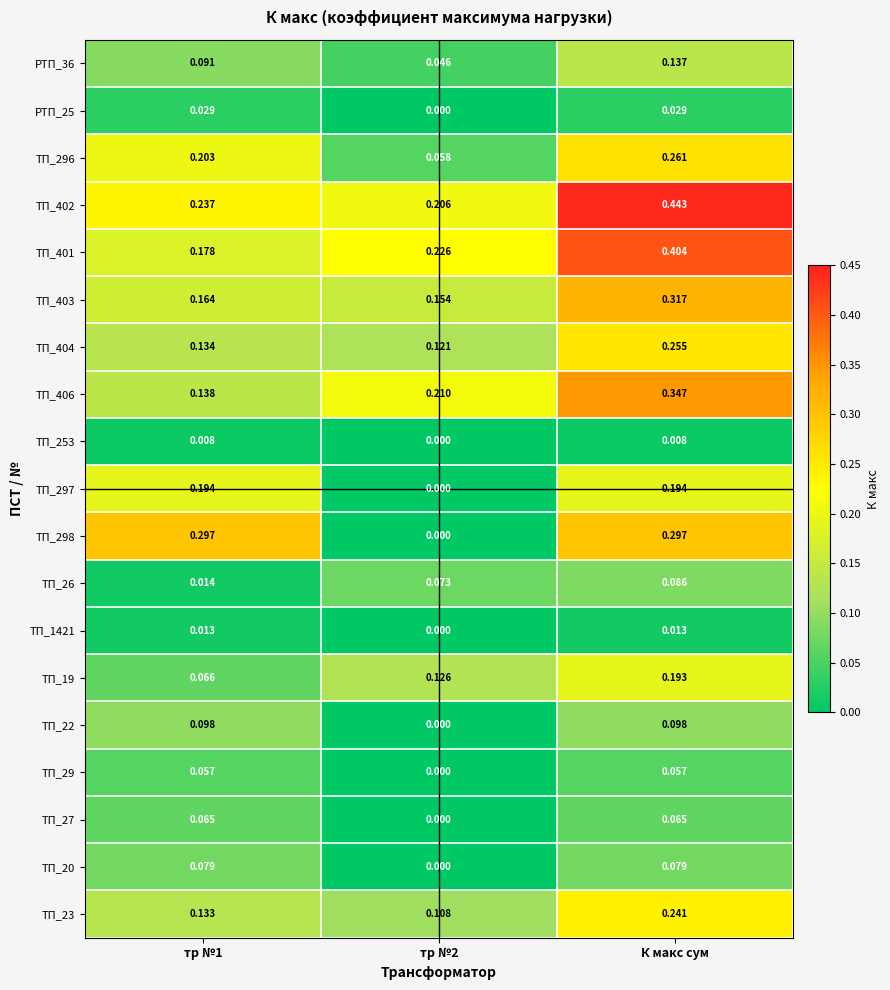

Which series has the largest range (max minus min)?

ТП_298